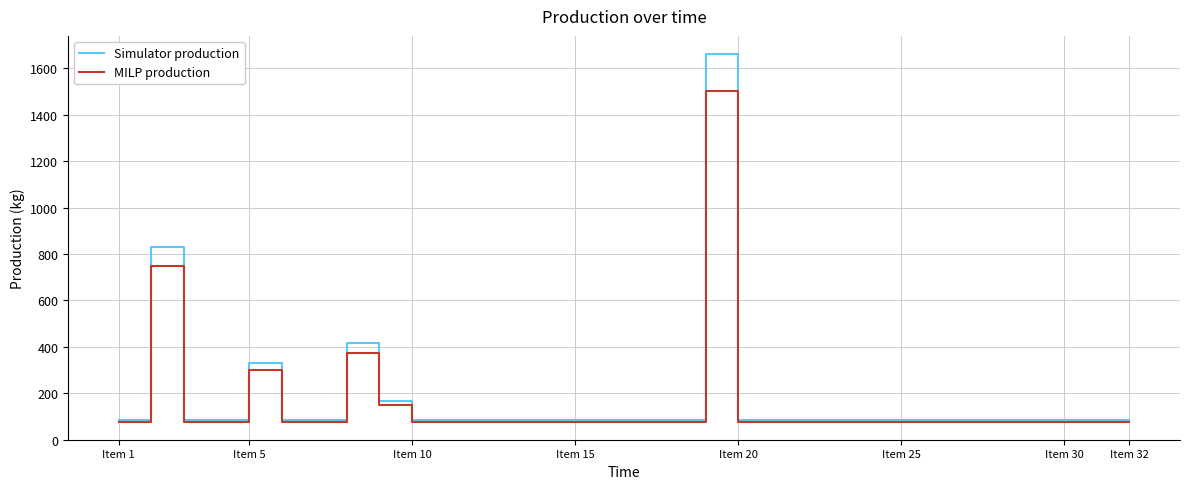

Which series has the widest spread of values?

Simulator production